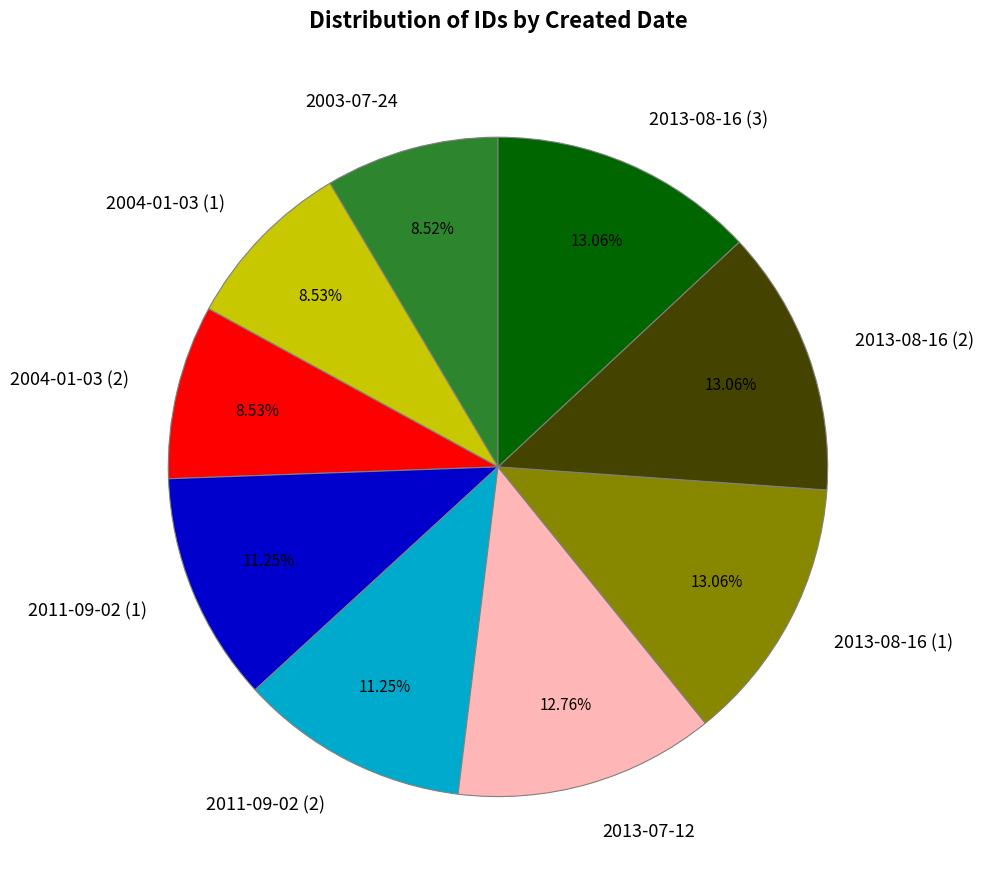

What percentage is NOT represented by 2011-09-02 (2)?

88.8%